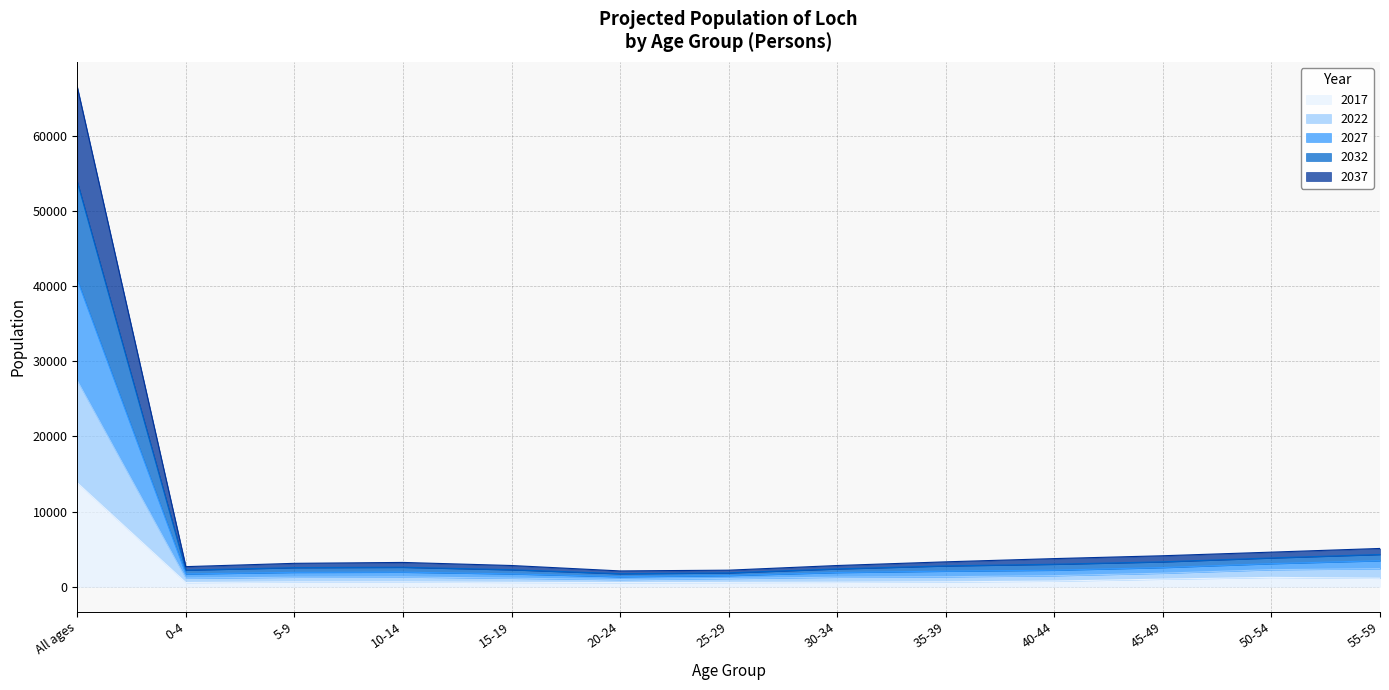

True or false: 2037 has more than 0 interior local peaks.

True